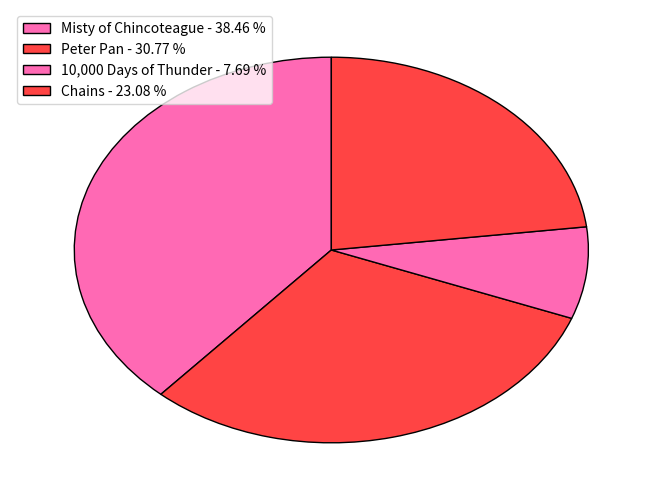

Which category has the smallest portion of the pie?

10,000 Days of Thunder